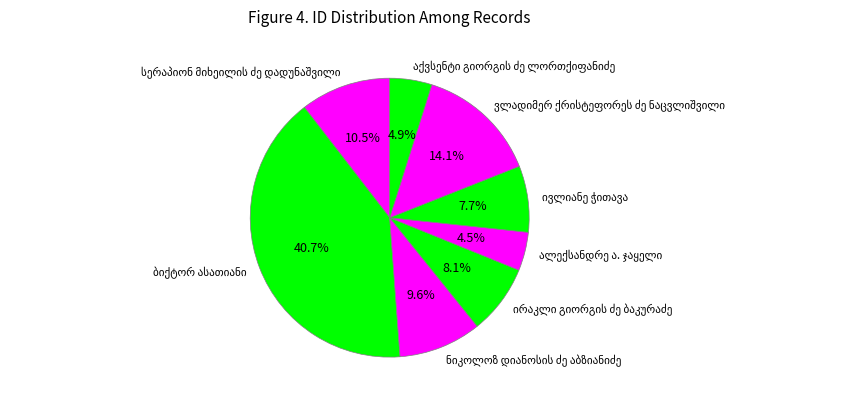

Does any single category account for the majority?

No